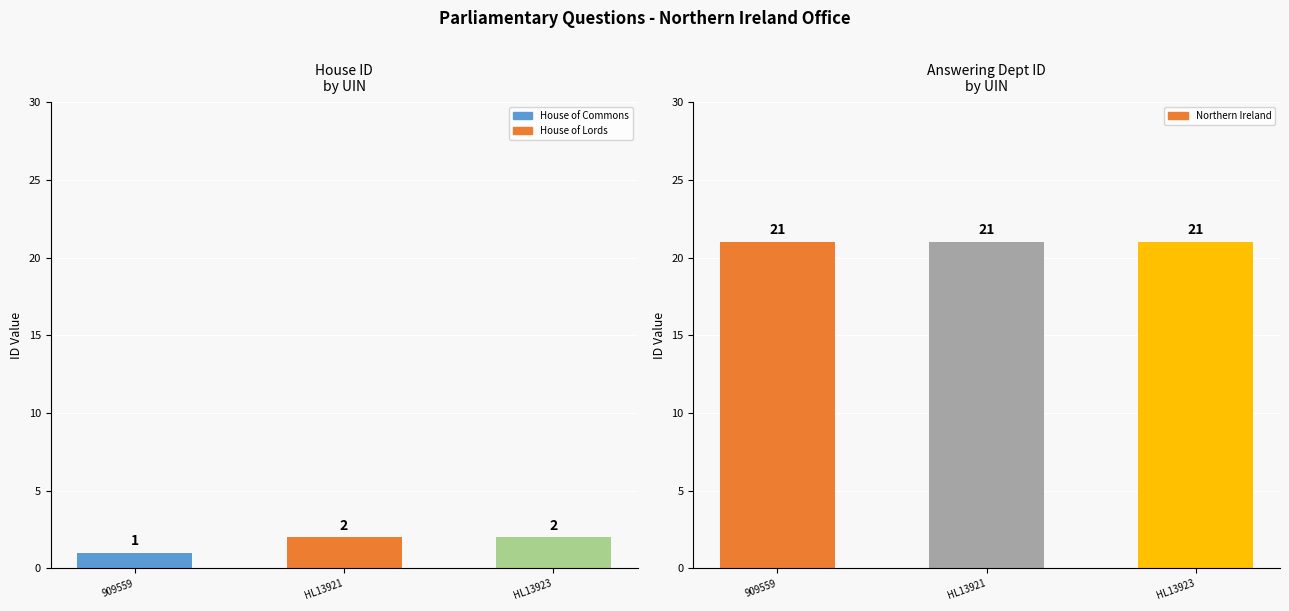

What is the difference between the house id values at HL13921 and 909559?

1